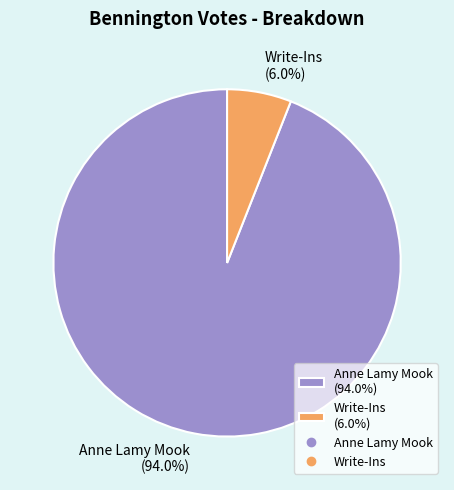

What is the majority slice?

Anne Lamy Mook (94.0%)